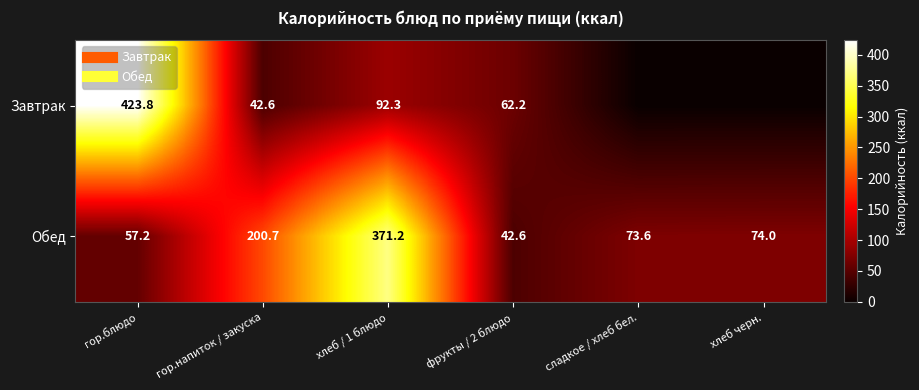

The Завтрак series shows 74.5 at гор.напиток / закуска. True or false?

False